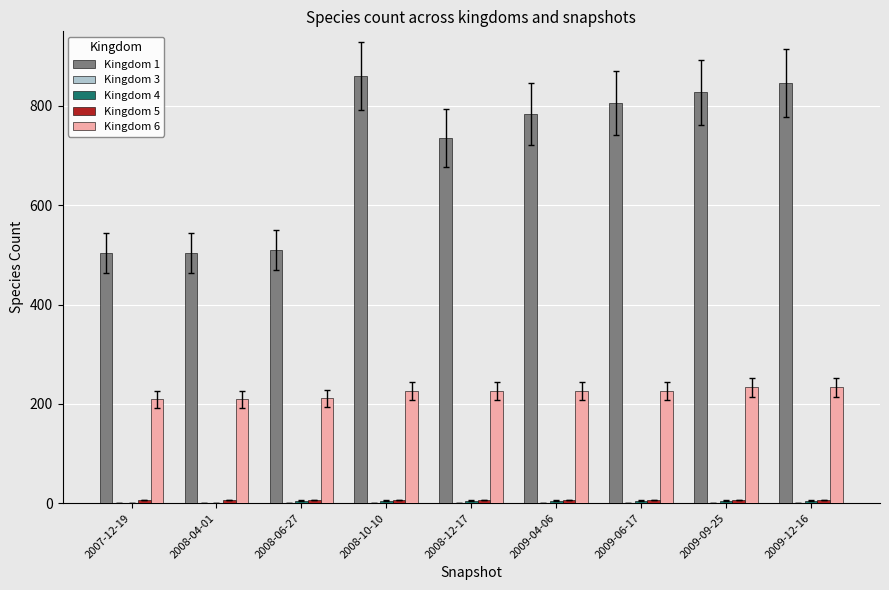

How many groups of bars are there?

9